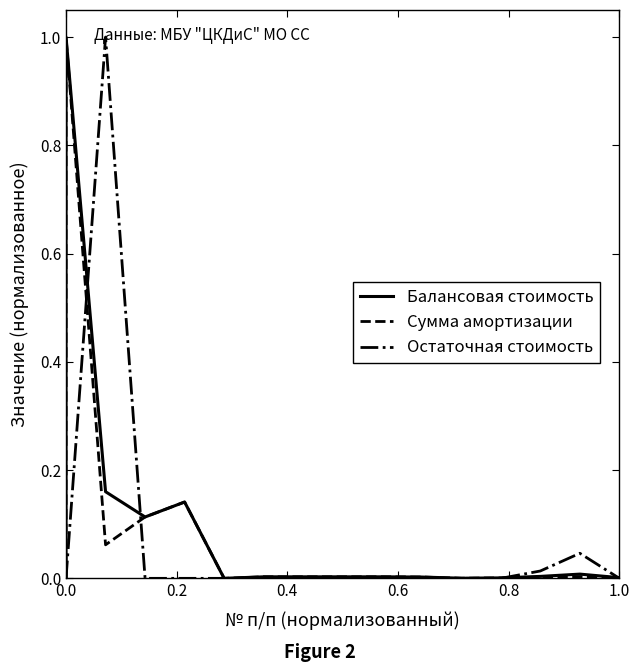

Reading right to left, extract all data points from this chart.

Балансовая стоимость: 0.0	0.0	0.0	0.0	0.0	0.0	0.0	0.0	0.0	0.0	0.0	0.1	0.1	0.2	1.0	0.0
Сумма амортизации: 0.0	0.0	0.0	0.0	0.0	0.0	0.0	0.0	0.0	0.0	0.0	0.1	0.1	0.1	1.0	0.0
Остаточная стоимость: 0.0	0.0	0.0	0.0	0.0	0.0	0.0	0.0	0.0	0.0	0.0	0.0	0.0	1.0	0.0	0.0